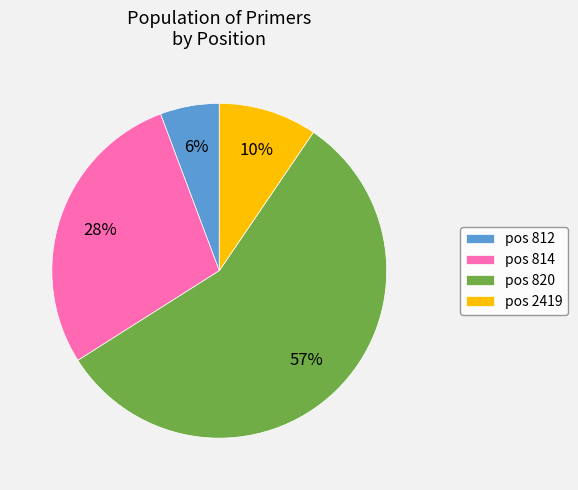

Does any single category account for the majority?

Yes